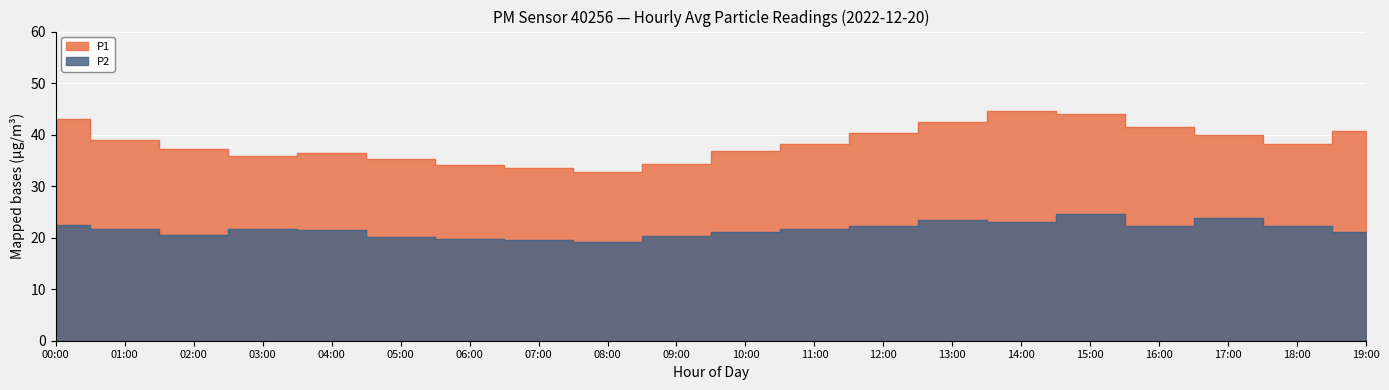

How many values in the P2 series exceed 21?

14